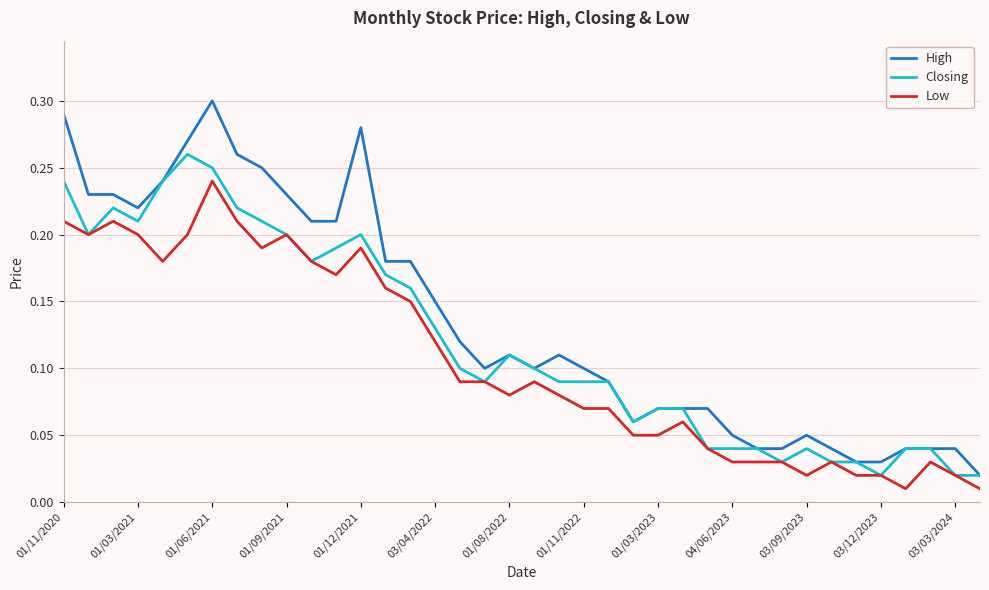

Rank the series by their maximum value, from highest to lowest.

High, Closing, Low